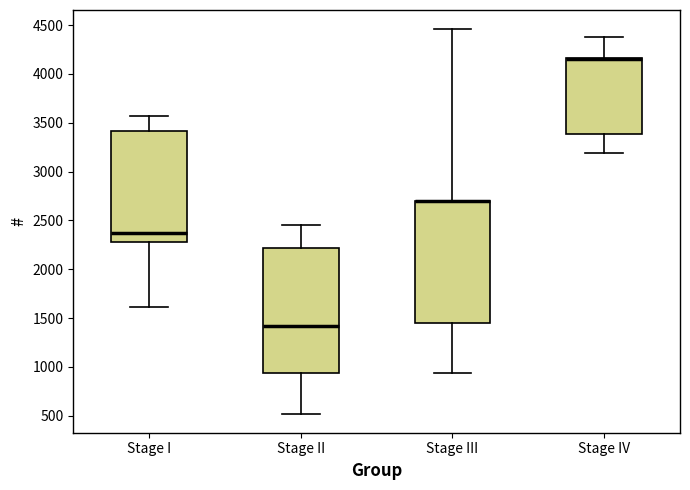

Reading left to right, transcribe this box plot: for each box, give where its median line is, the range the box spans, and where its two whiskers end, as read against the y-axis. The values are not printed on the chart, so give them approximately, as read against the axis.

Stage I: median 2350, box 2300 to 3400, whiskers 1600 to 3550
Stage II: median 1400, box 950 to 2200, whiskers 500 to 2450
Stage III: median 2700 (drawn on the box's upper edge), box 1450 to 2700, whiskers 950 to 4450
Stage IV: median 4150 (drawn on the box's upper edge), box 3400 to 4150, whiskers 3200 to 4400